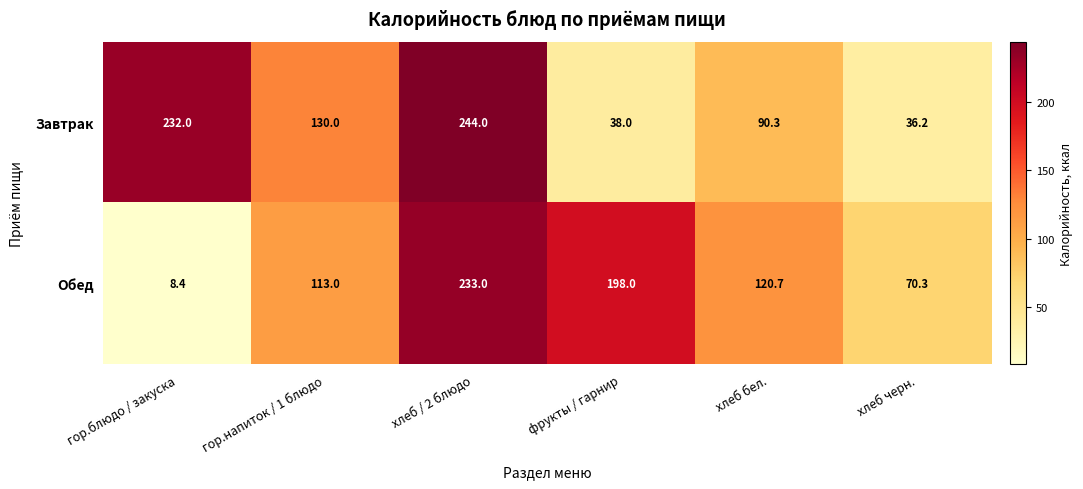

Which series has the largest total across all categories?

Завтрак